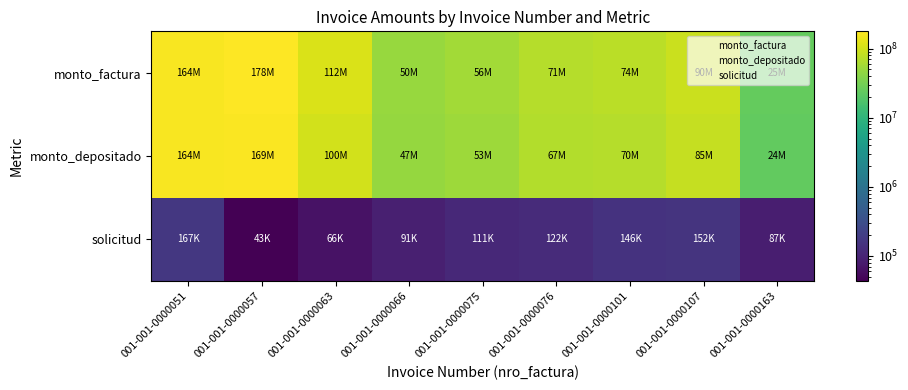

Between 001-001-0000107 and 001-001-0000163, which is larger?

001-001-0000107